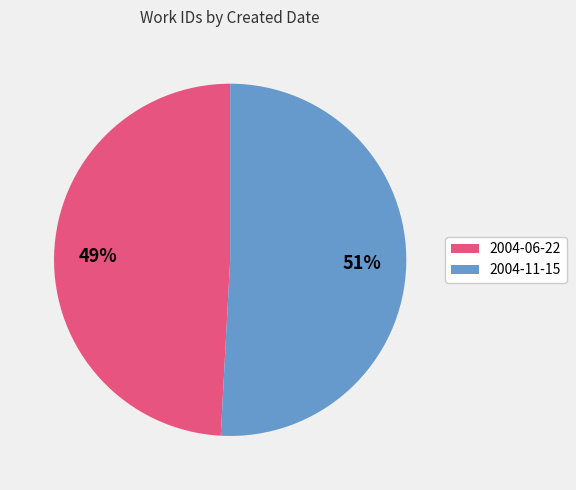

Does any single category account for the majority?

Yes